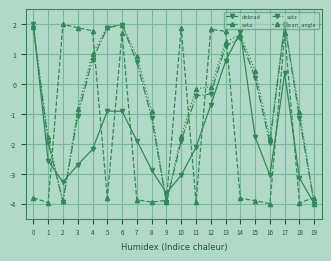

Does the chart display data point markers on the line(s)?

Yes